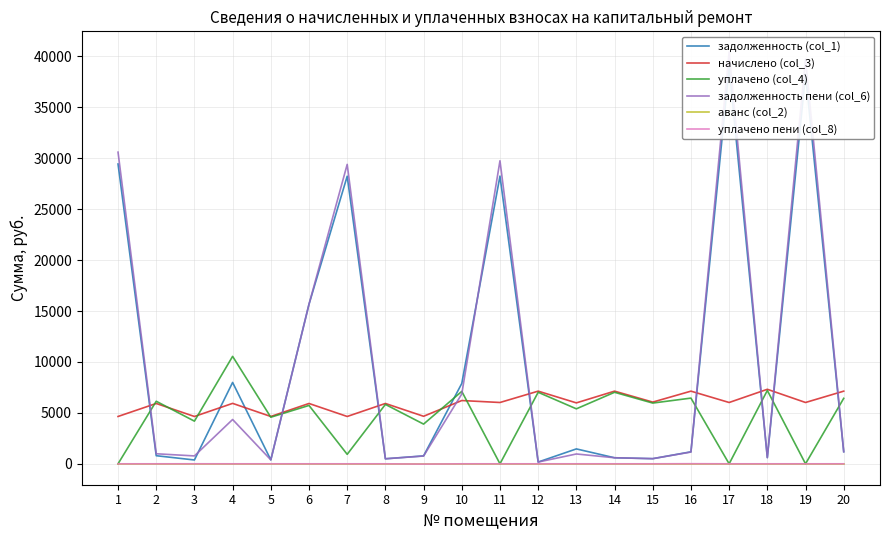

True or false: аванс (col_2) has more than 1 points higher than both neighbors.

False